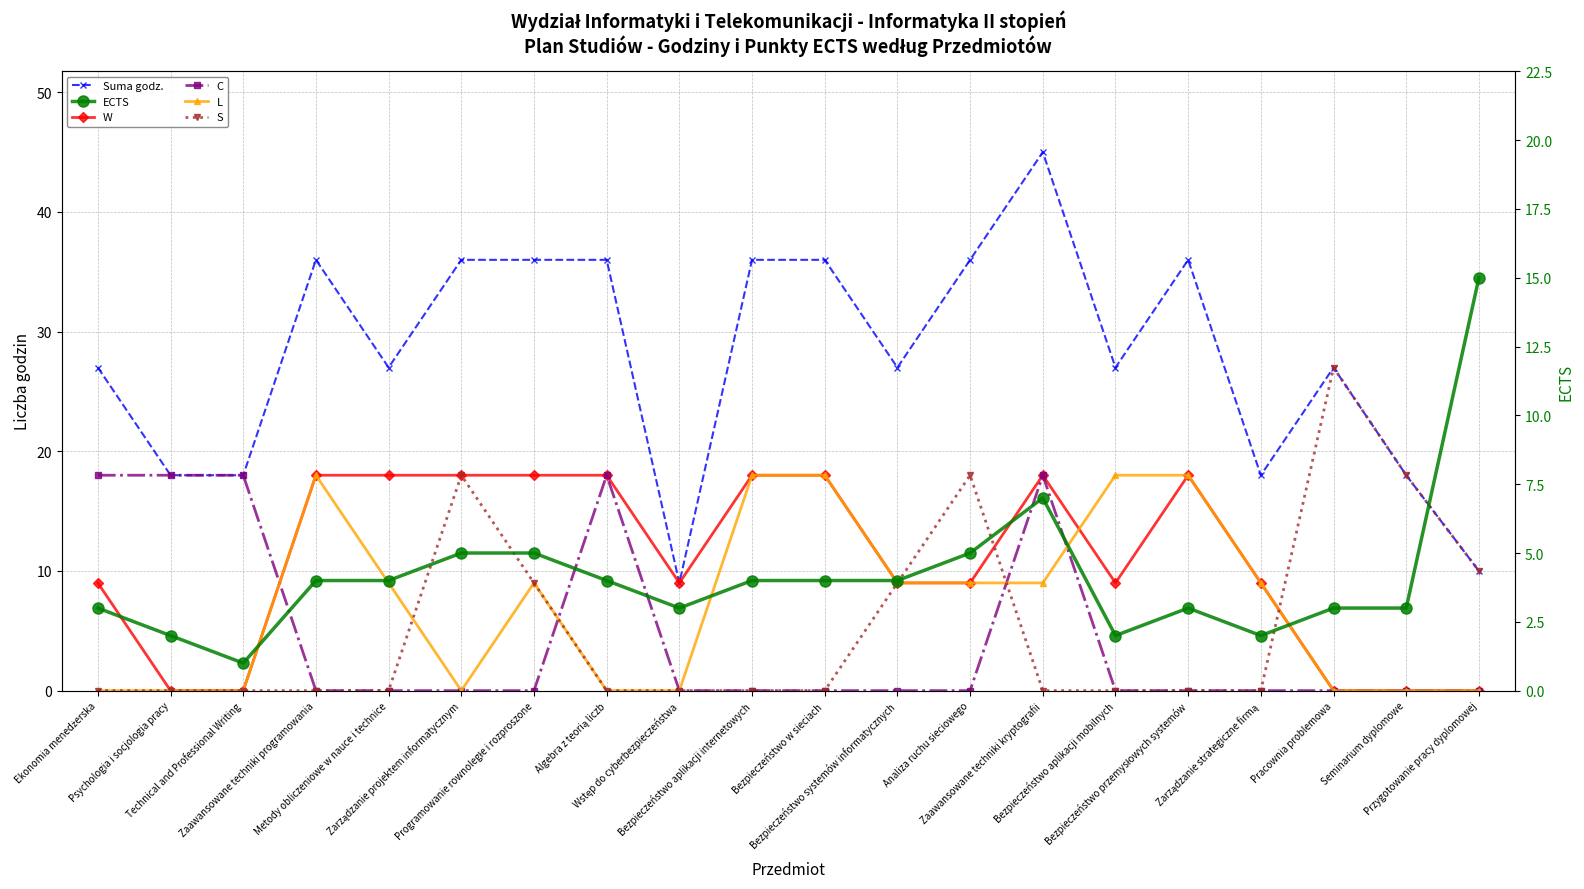

At which category does W reach its first local valley?

Wstęp do cyberbezpieczeństwa